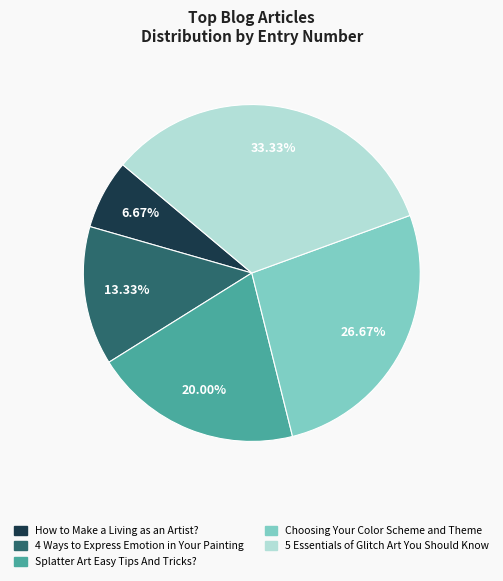

Combined, what portion of the pie is 5 Essentials of Glitch Art You Should Know and 4 Ways to Express Emotion in Your Painting?

46.7%